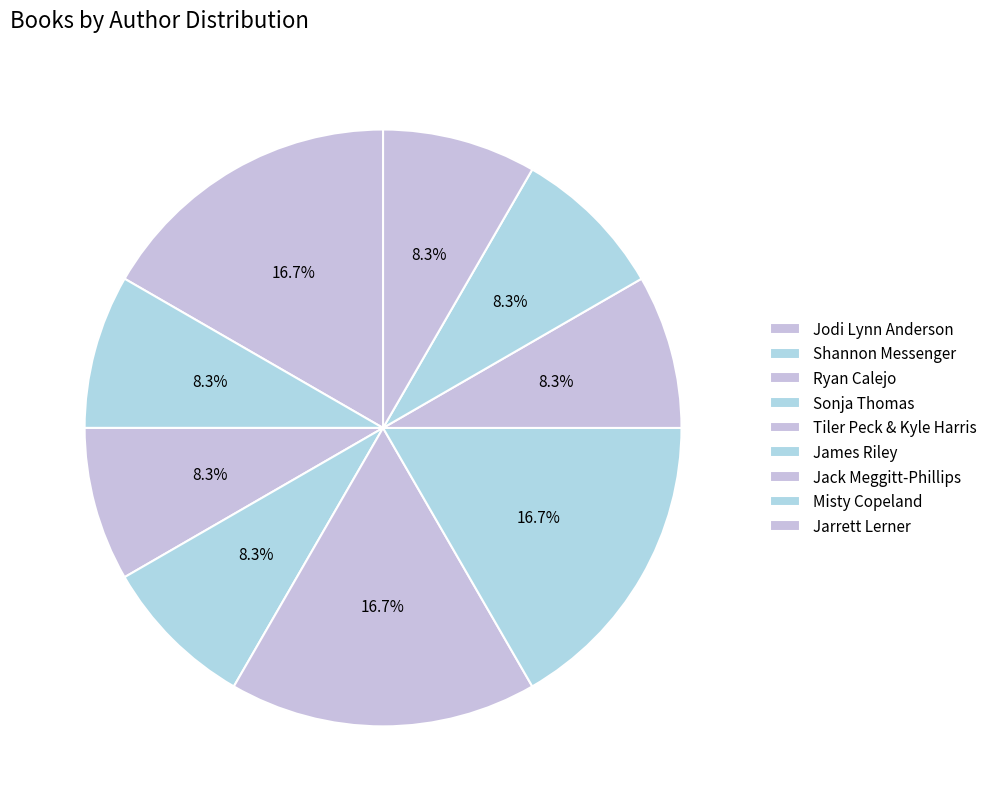

To the nearest percent, what is the average slice percentage?

11%